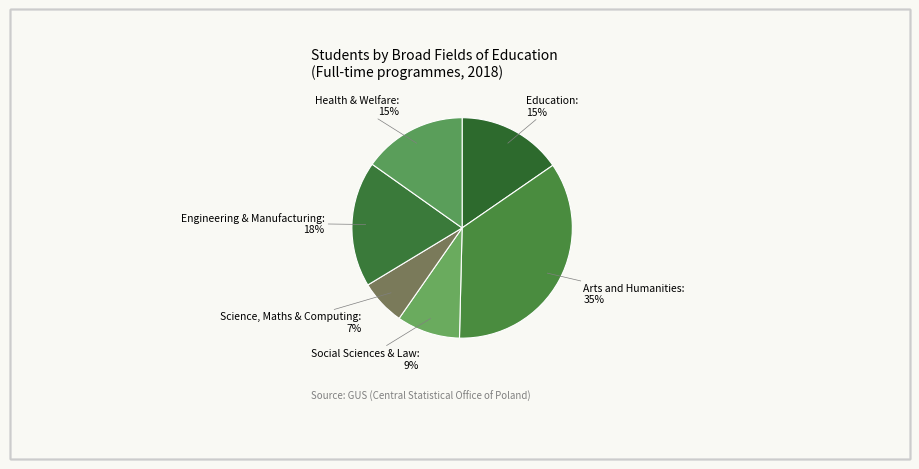

Combined, do Engineering & Manufacturing and Arts and Humanities account for over 50%?

Yes